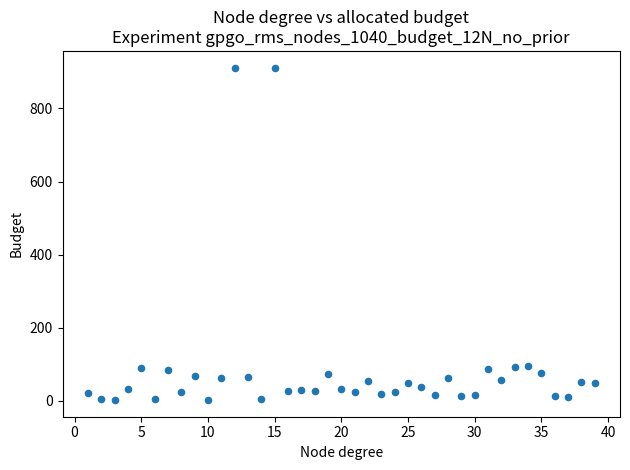

What is the range of X values (max minus min)?

38